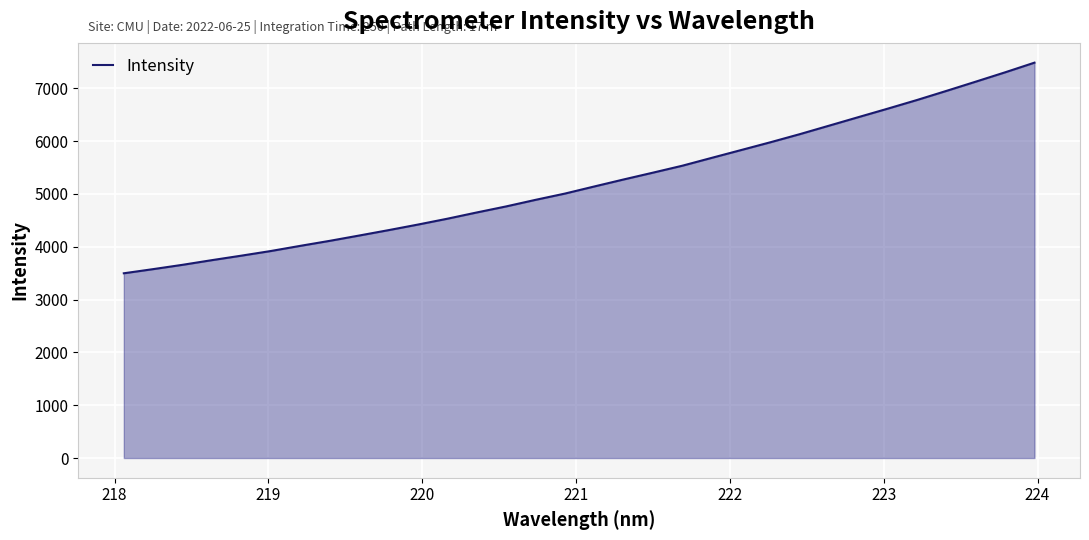

What is the minimum value shown in the chart?

3497.0